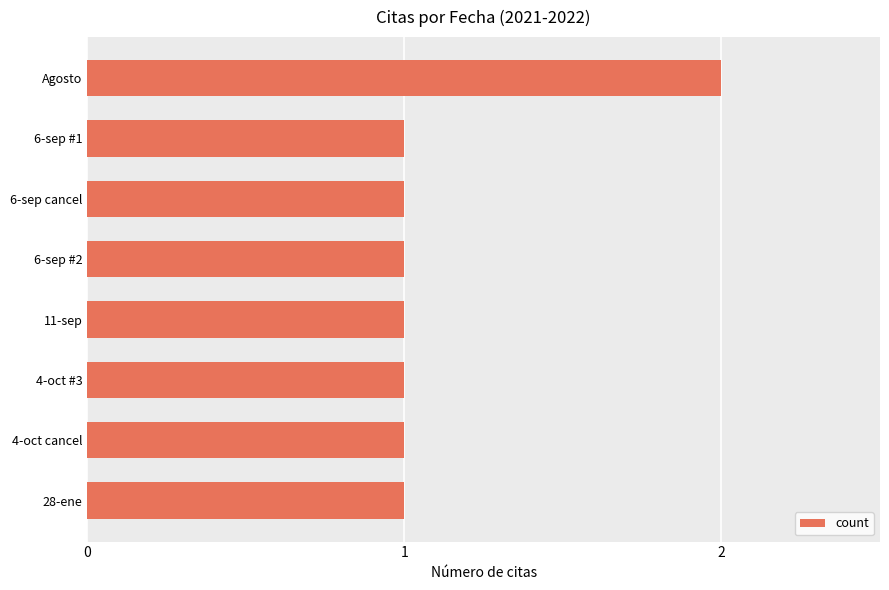

How many values are between 1 and 2?

8